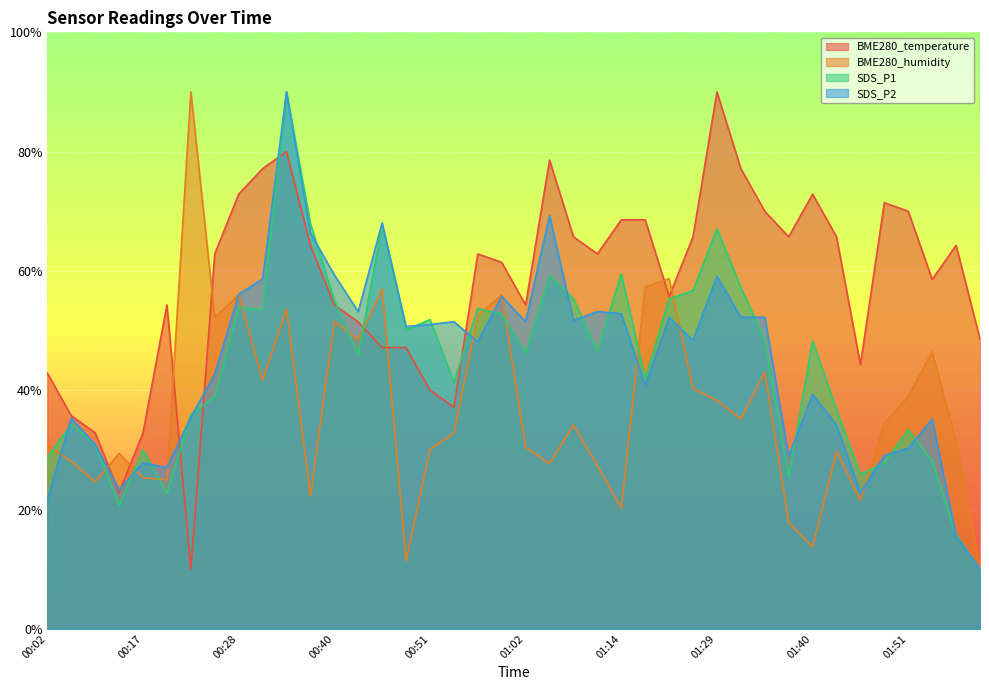

What is the sum of all BME280_temperature values?

2308.6